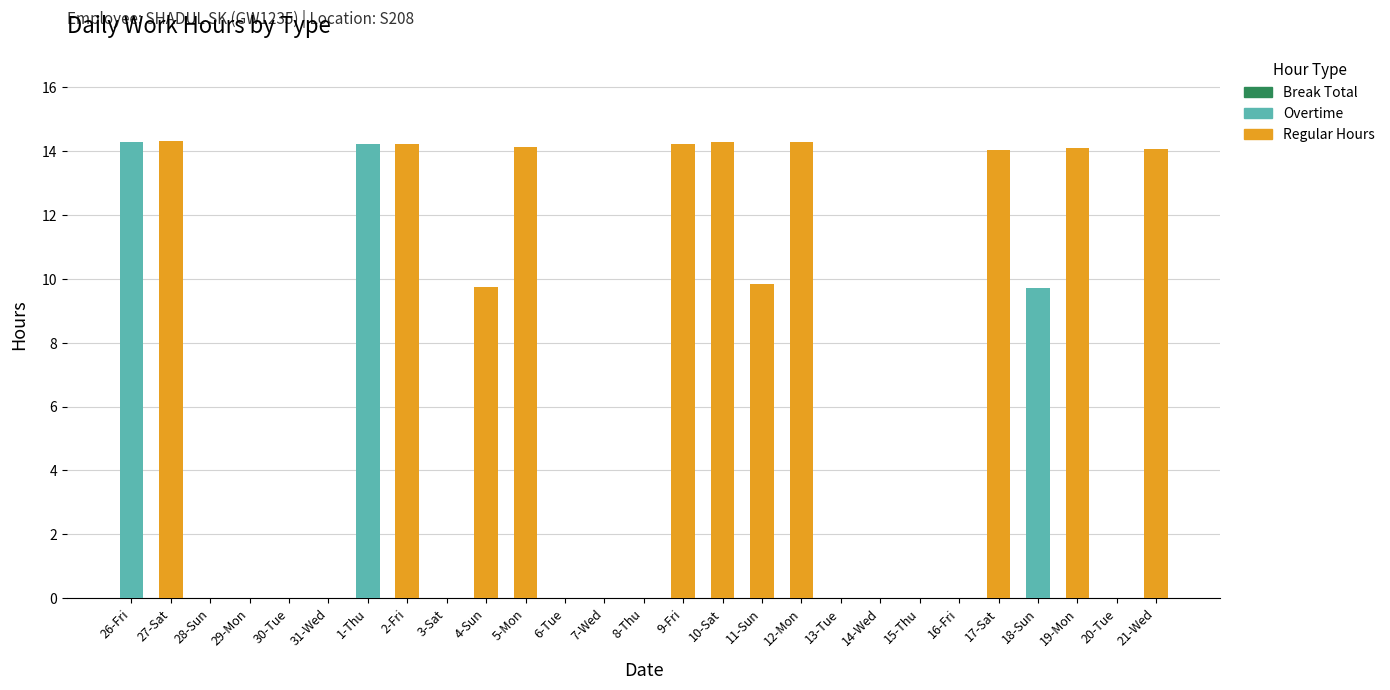

The Regular Hours series shows 7.2 at 7-Wed. True or false?

False